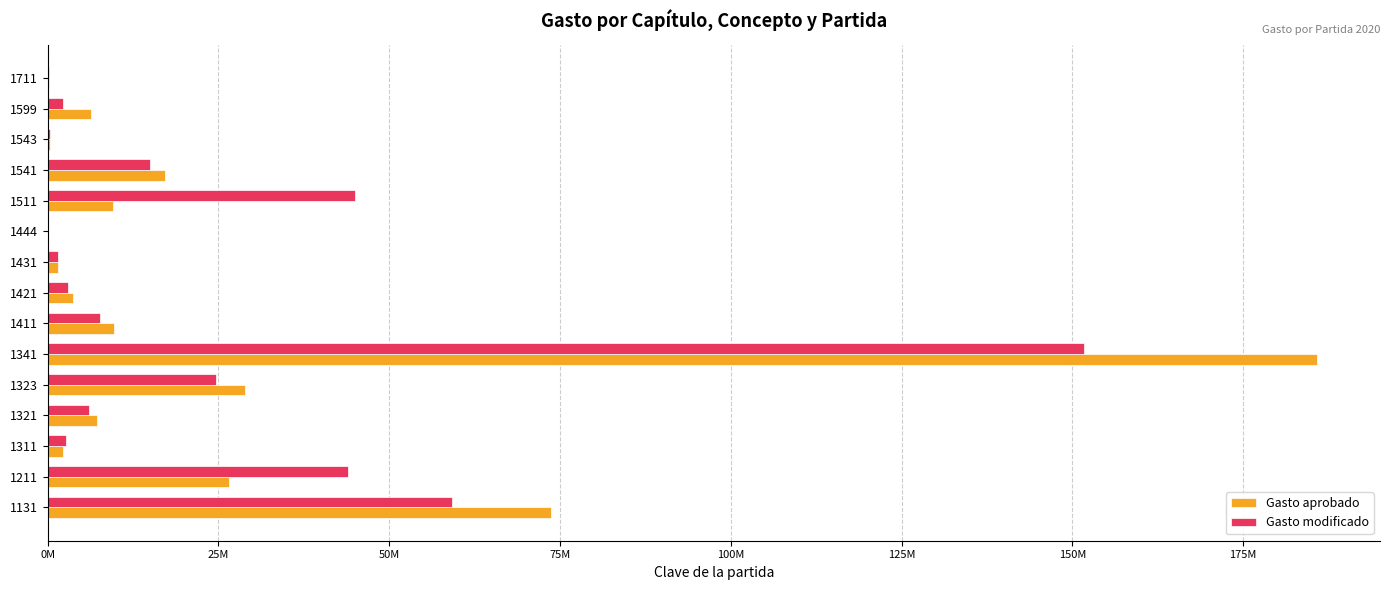

What are all the series names shown in the legend?

Gasto aprobado, Gasto modificado